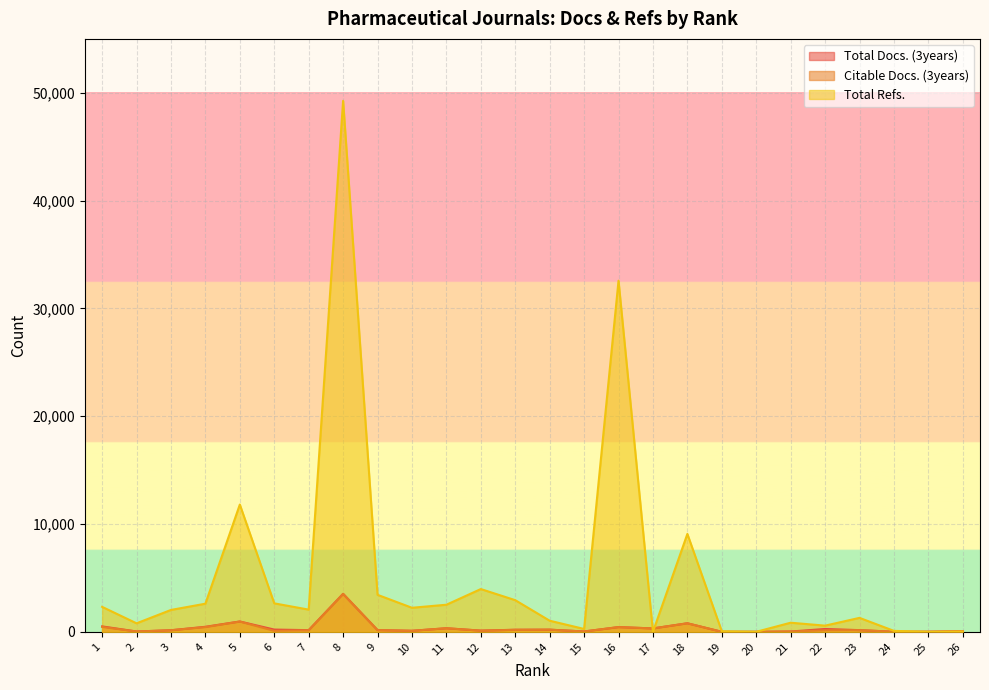

How many series are shown in this chart?

3